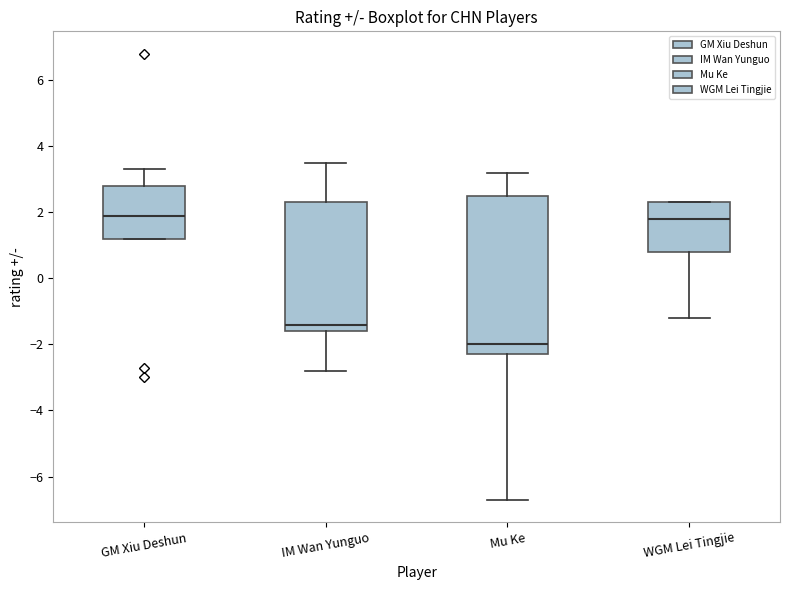

Reading left to right, transcribe this box plot: for each box, give where its median line is, the range the box spans, and where its two whiskers end, as read against the y-axis. The values are not printed on the chart, so give them approximately, as read against the axis.

GM Xiu Deshun: median 2.0, box 1.2 to 2.8, whiskers 1.2 to 3.4
IM Wan Yunguo: median -1.4, box -1.6 to 2.4, whiskers -2.8 to 3.6
Mu Ke: median -2.0, box -2.2 to 2.6, whiskers -6.6 to 3.2
WGM Lei Tingjie: median 1.8, box 0.8 to 2.4, whiskers -1.2 to 2.4